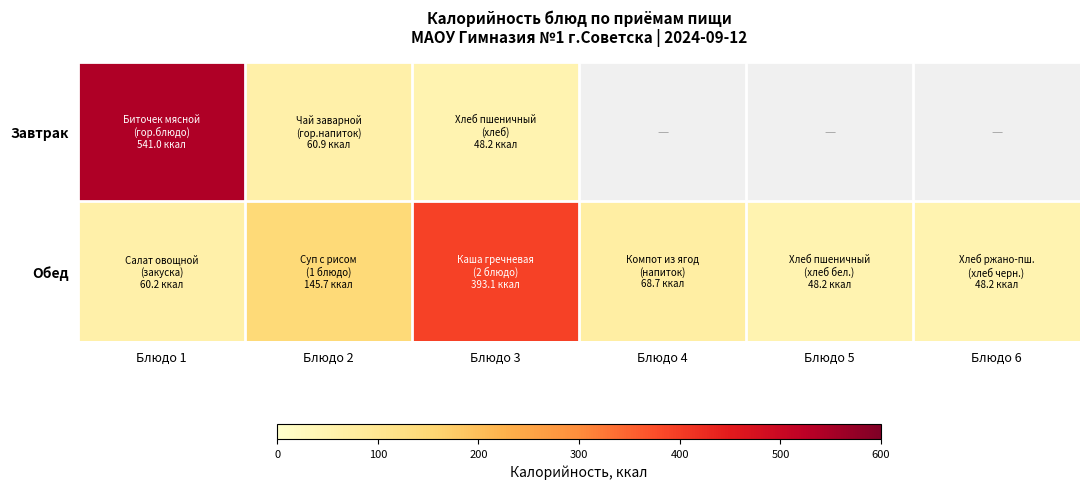

Reading left to right, transcribe all the data shown in this chart.

Завтрак: Блюдо 1=541.0	Блюдо 2=60.9	Блюдо 3=48.2	Блюдо 4=0.0	Блюдо 5=0.0	Блюдо 6=0.0
Обед: Блюдо 1=60.2	Блюдо 2=145.7	Блюдо 3=393.1	Блюдо 4=68.7	Блюдо 5=48.2	Блюдо 6=48.2